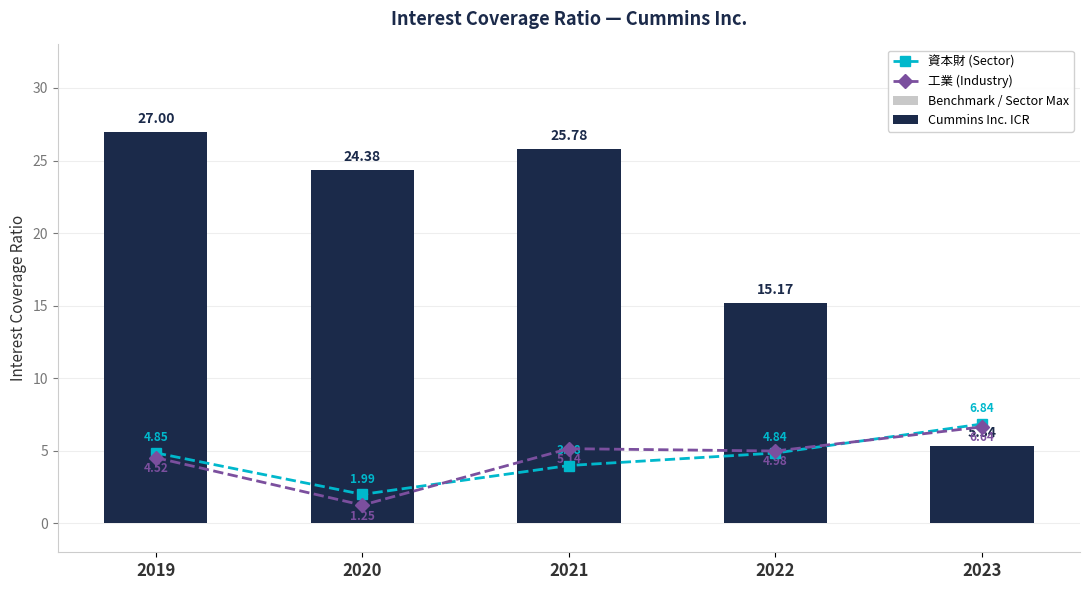

What is the spread (max minus min) of values at 2022?

10.3